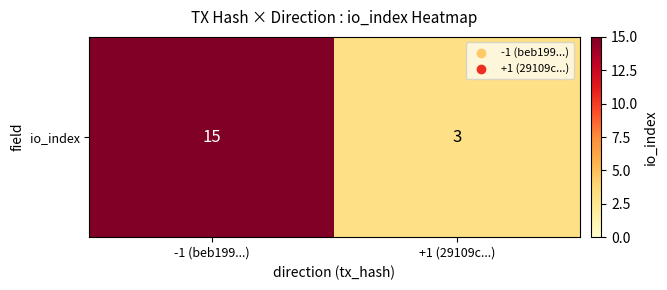

The value at -1 (beb199...) is 10. True or false?

False